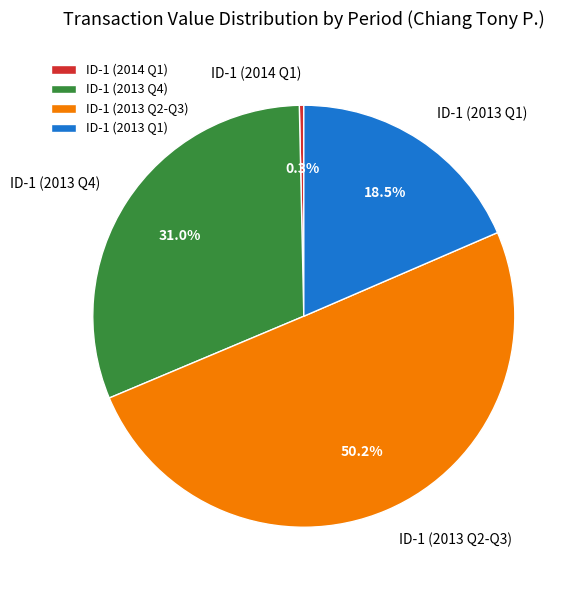

Approximately how many times larger is the value at ID-1 (2013 Q1) compared to ID-1 (2013 Q4)?

0.6